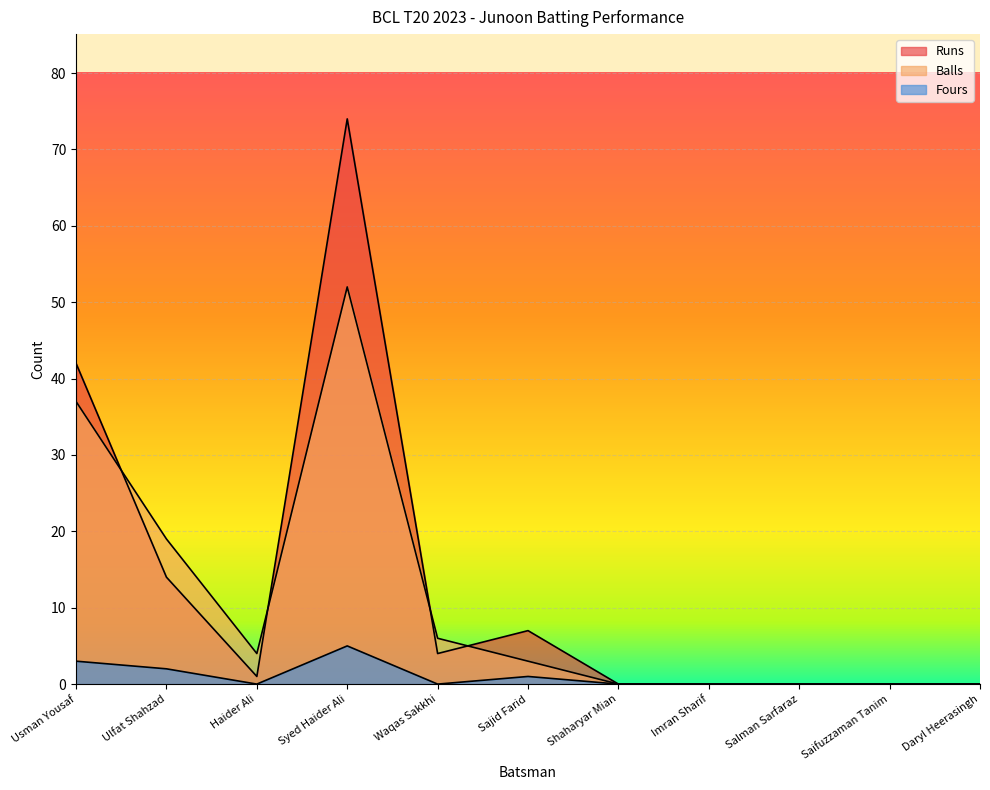

How many categories are shown in the chart?

11